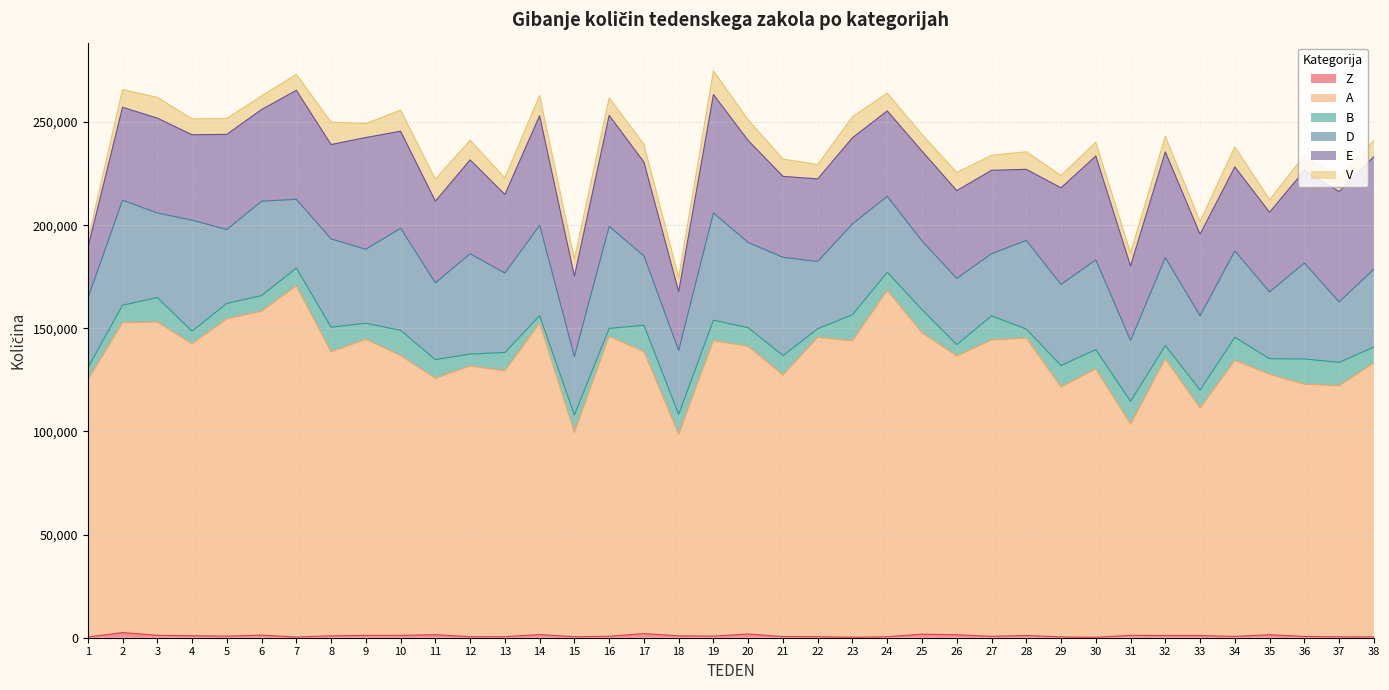

How many interior local peaks does the Z series have?

10